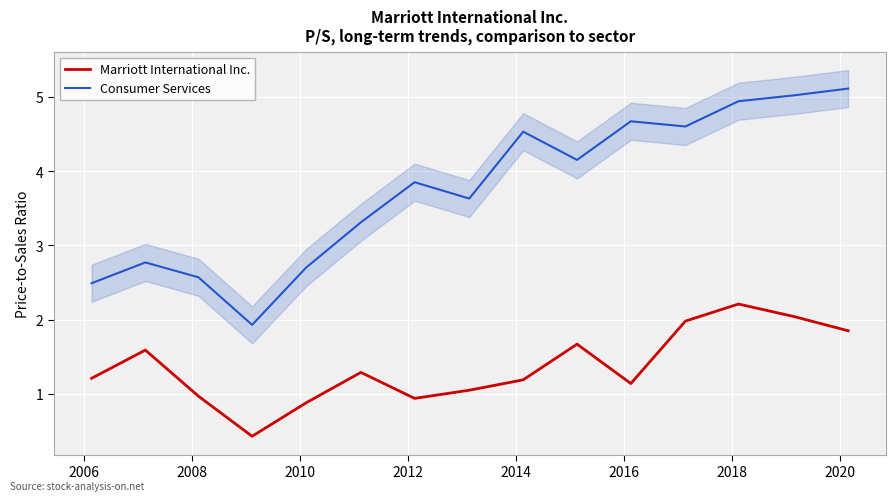

True or false: Marriott International Inc. and Consumer Services cross at least once.

False